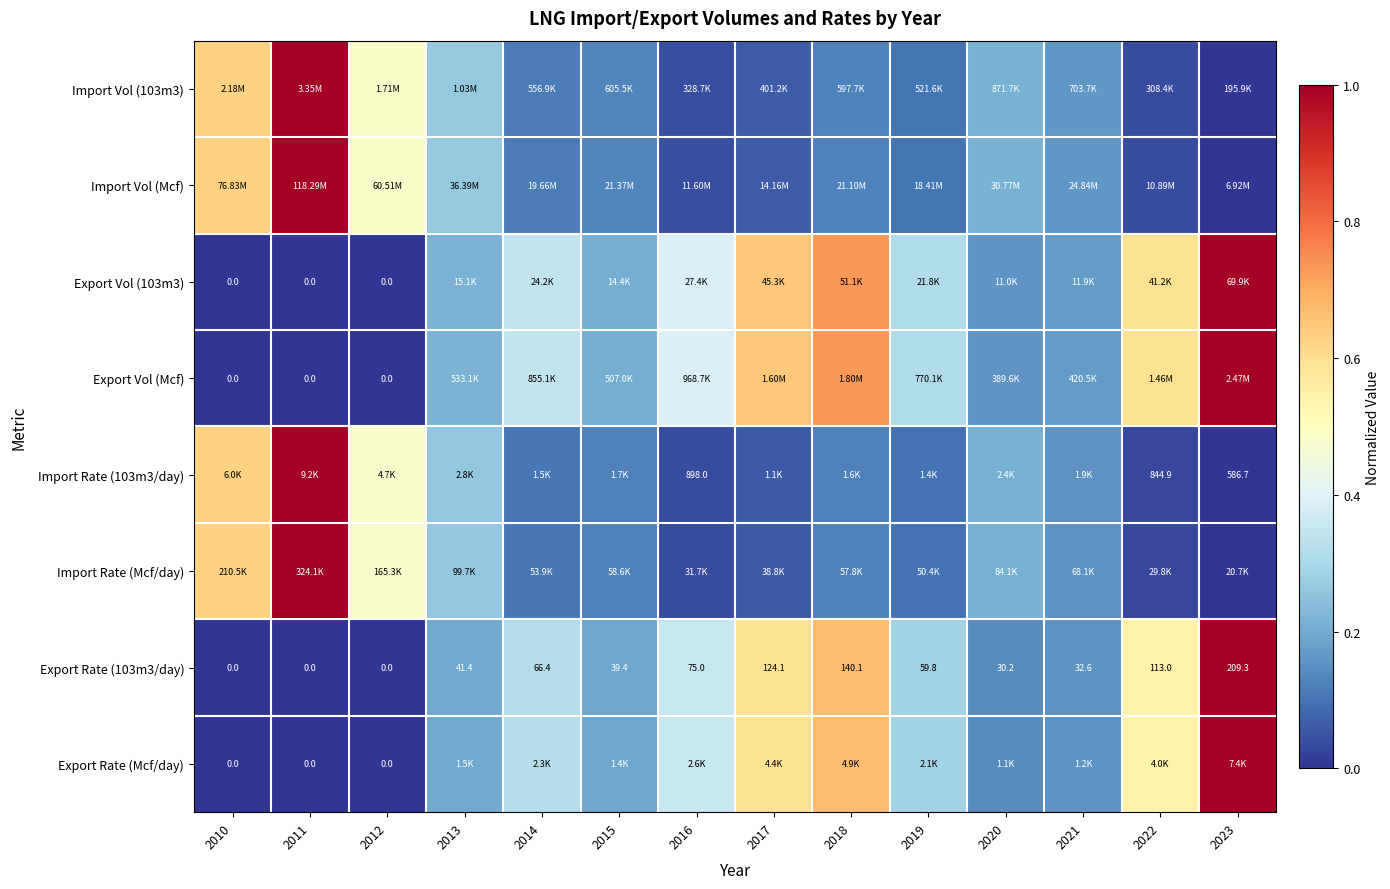

Is the value of Import Rate (Mcf/day) at 2016 greater than the value of Export Vol (Mcf) at 2010?

Yes